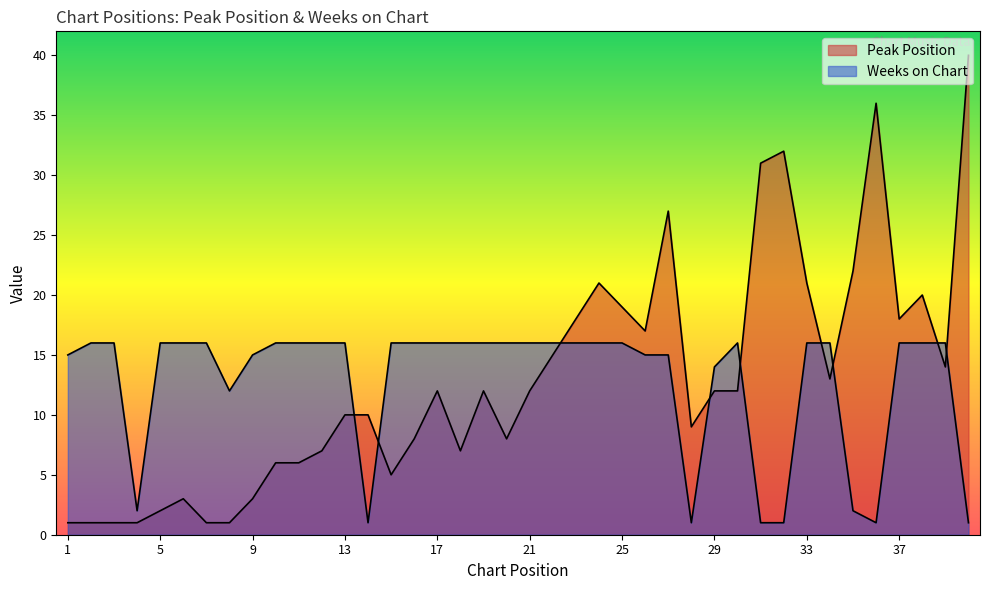

Which series changed the most between 21 and 29?

Weeks on Chart